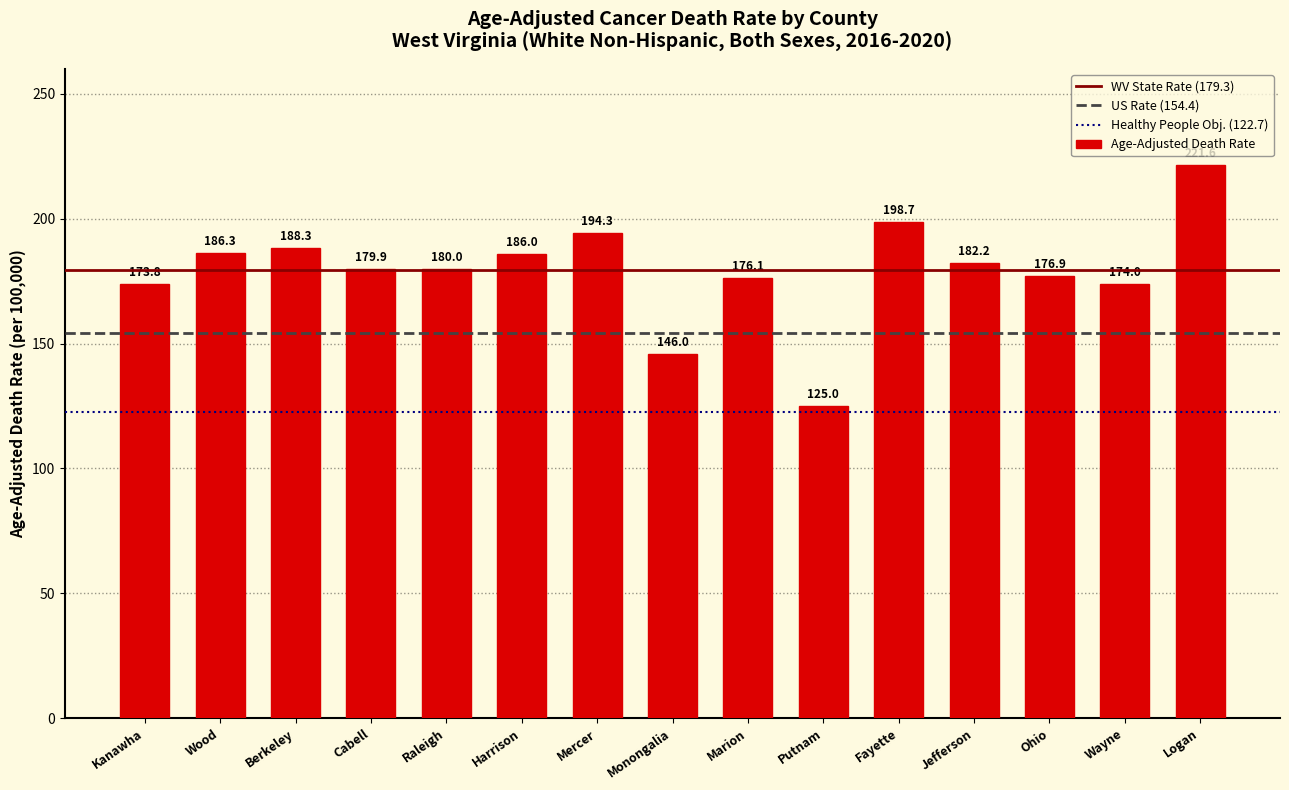

Reading left to right, extract all data points from this chart.

Kanawha=173.8	Wood=186.3	Berkeley=188.3	Cabell=179.9	Raleigh=180.0	Harrison=186.0	Mercer=194.3	Monongalia=146.0	Marion=176.1	Putnam=125.0	Fayette=198.7	Jefferson=182.2	Ohio=176.9	Wayne=174.0	Logan=221.6